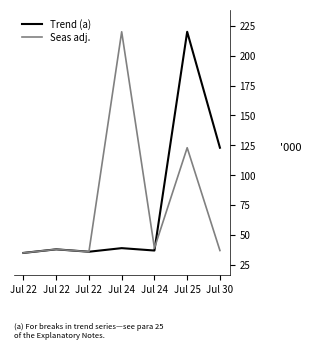

Where do Seas adj. and Trend (a) first cross each other?

Jul 24 and Jul 25